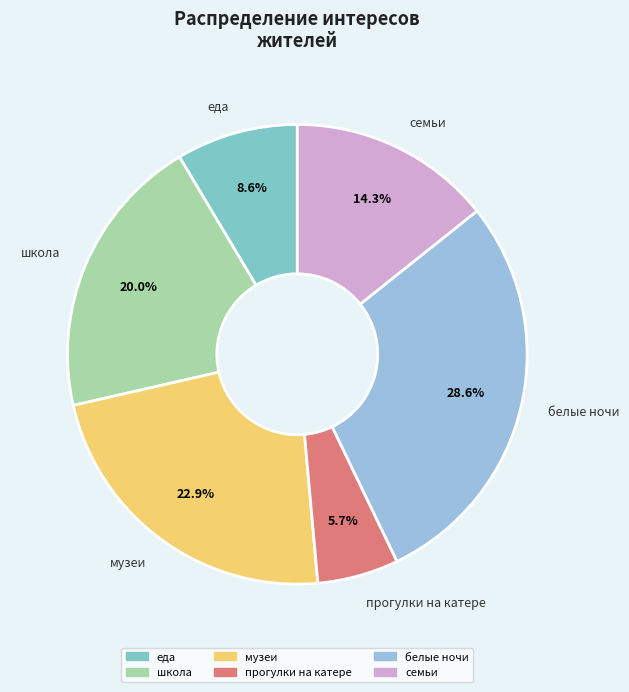

What is the largest slice in the pie chart?

белые ночи